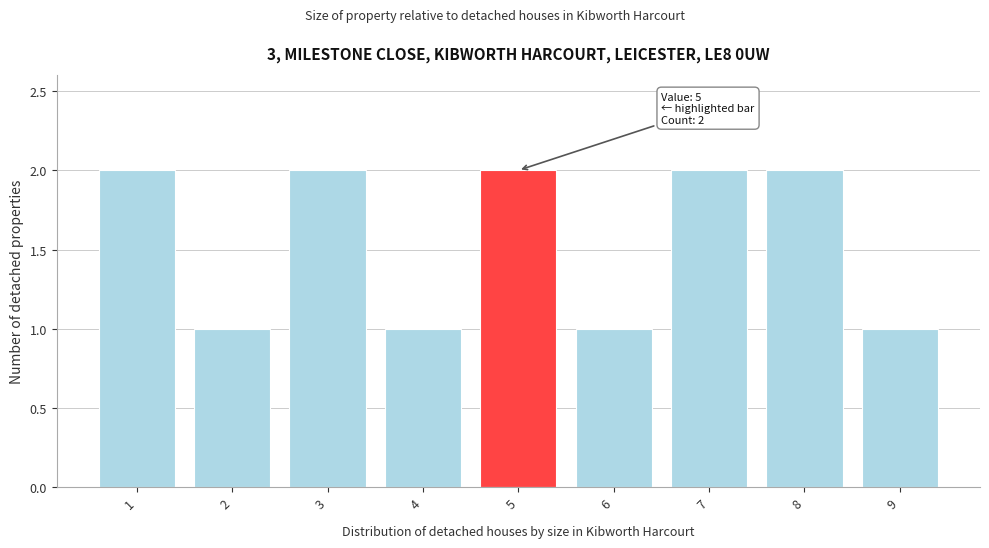

Reading left to right, list all the values displayed in this chart.

1=2	2=1	3=2	4=1	5=2	6=1	7=2	8=2	9=1